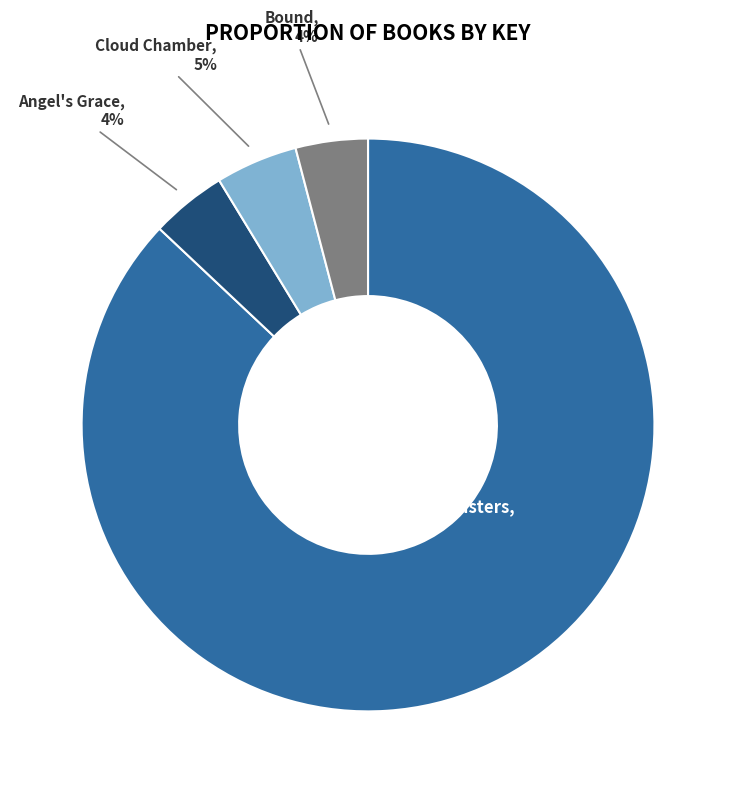

True or false: Angel's Grace accounts for 4% of the total.

True